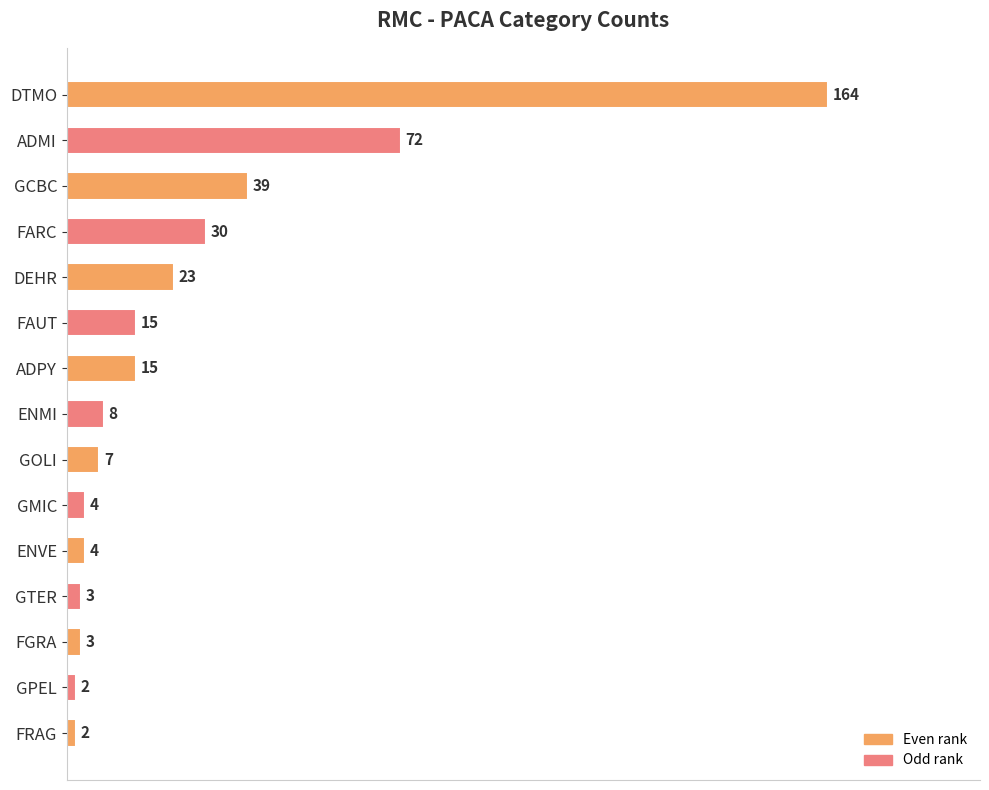

What is the change in value from DEHR to FARC?

+7